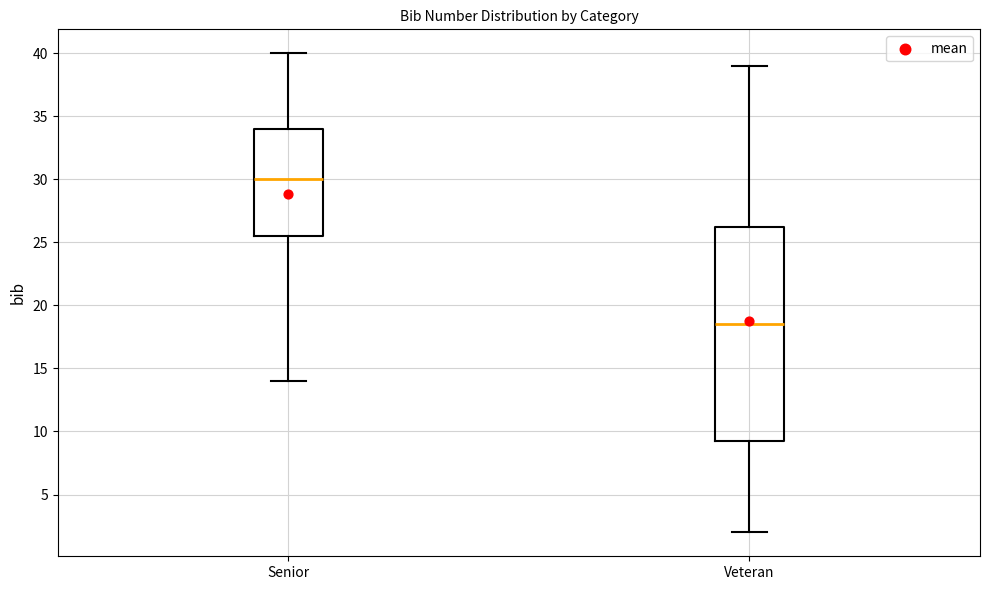

Reading left to right, read every box against the y-axis: the position of its median line, the range the box covers, and the ends of its whiskers. The values are not printed on the chart, so give them approximately, as read against the axis.

Senior: median 30.0, box 25.5 to 34.0, whiskers 14.0 to 40.0
Veteran: median 18.5, box 9.5 to 26.5, whiskers 2.0 to 39.0